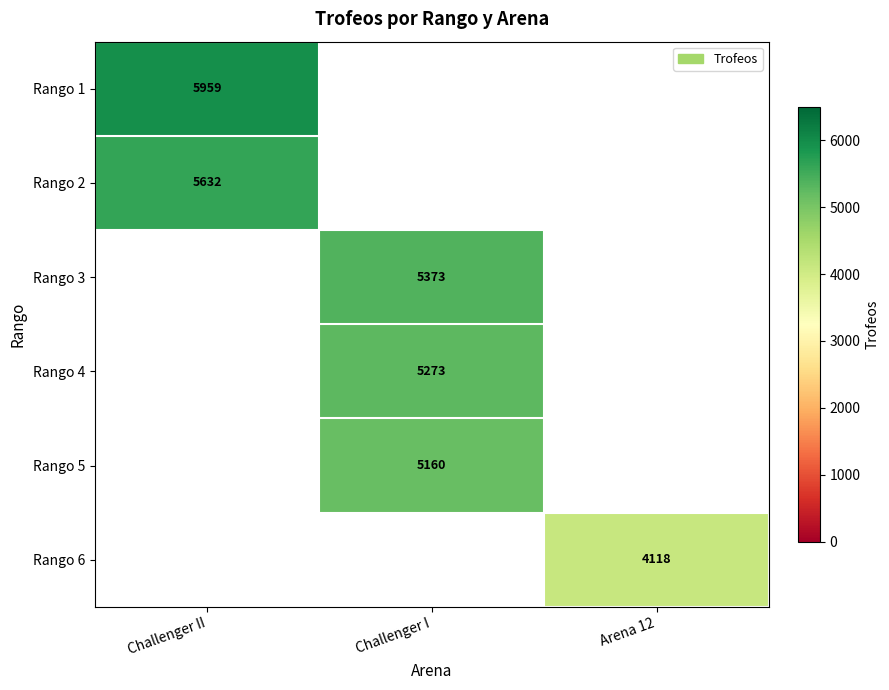

The Rango 1 series shows 5959 at Challenger II. True or false?

True